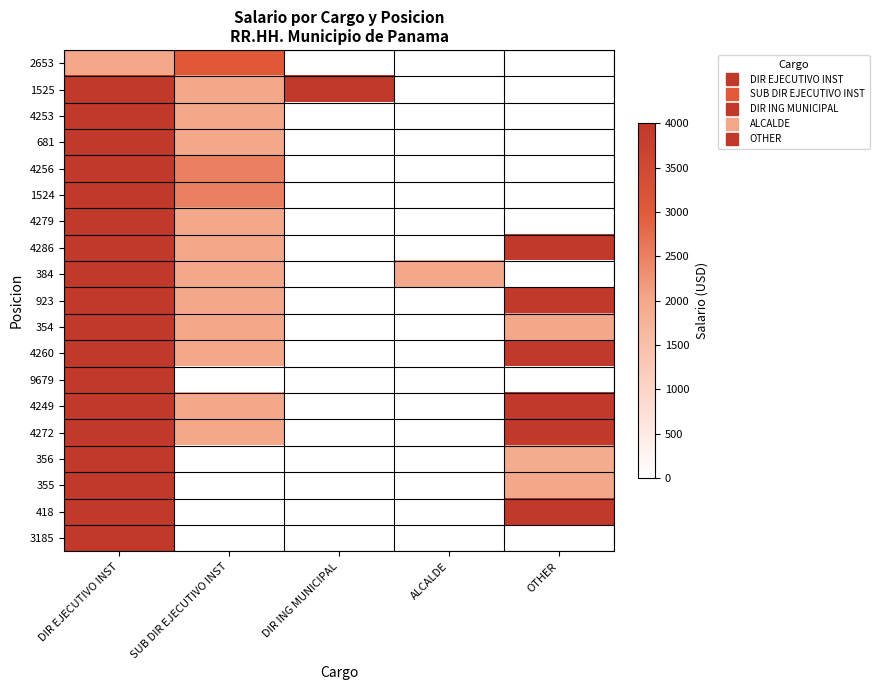

List the series in order of their peak value, lowest first.

2653, 1525, 4253, 681, 4256, 1524, 4279, 4286, 384, 923, 354, 4260, 9679, 4249, 4272, 356, 355, 418, 3185